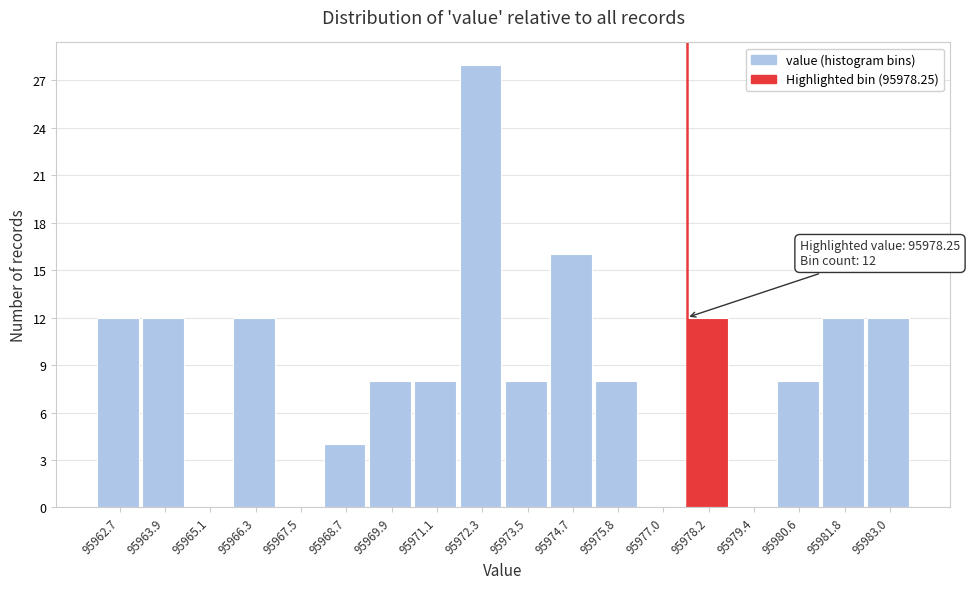

Reading left to right, what are all the values shown in this chart?

95962.7=12	95963.9=12	95965.1=0	95966.3=12	95967.5=0	95968.7=4	95969.9=8	95971.1=8	95972.3=28	95973.5=8	95974.7=16	95975.8=8	95977.0=0	95978.2=12	95979.4=0	95980.6=8	95981.8=12	95983.0=12